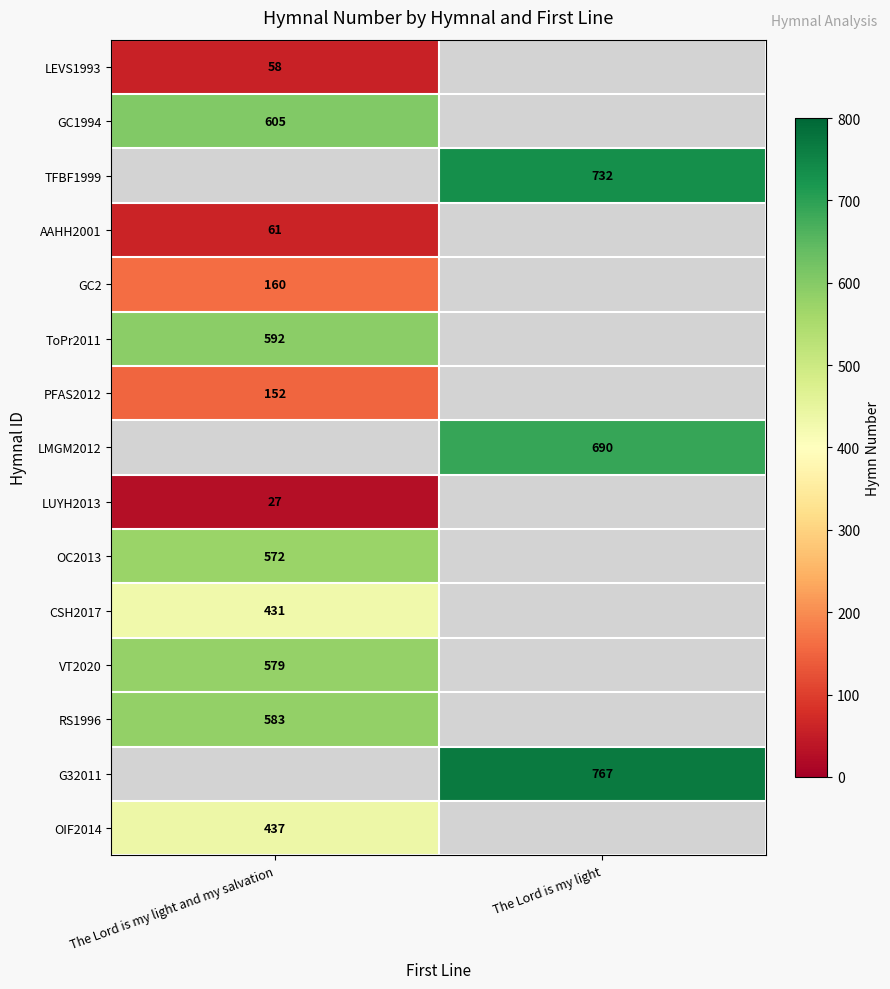

What is the maximum value shown in the chart?

767.0